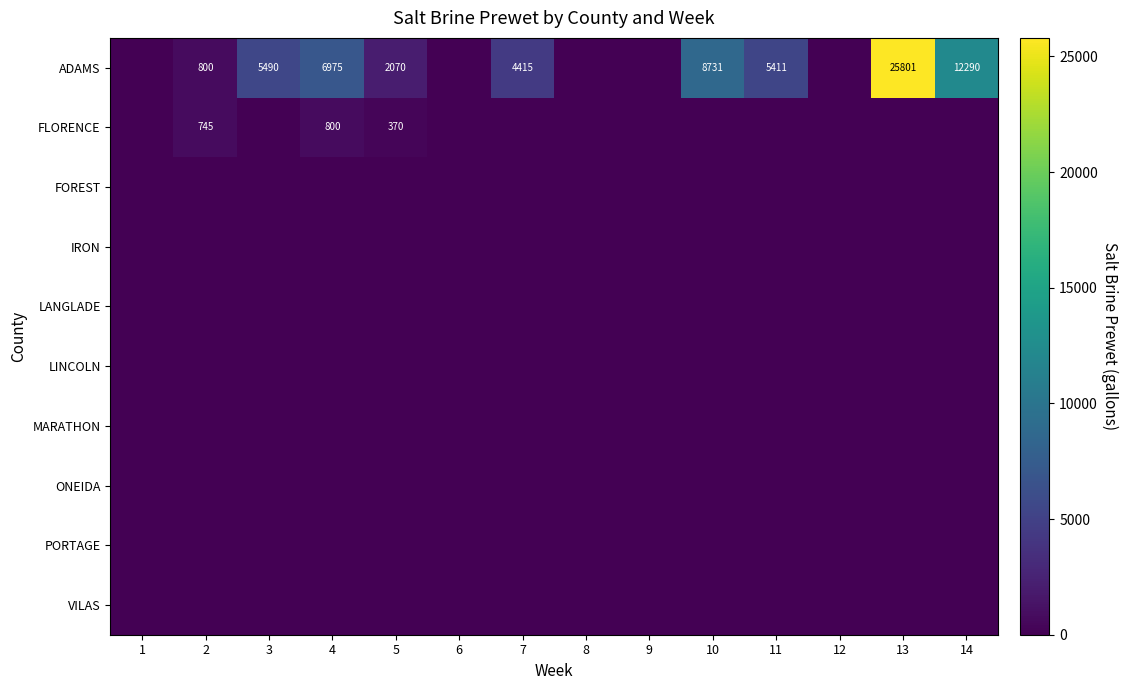

Is the value of FLORENCE at 2 greater than the value of VILAS at 8?

Yes